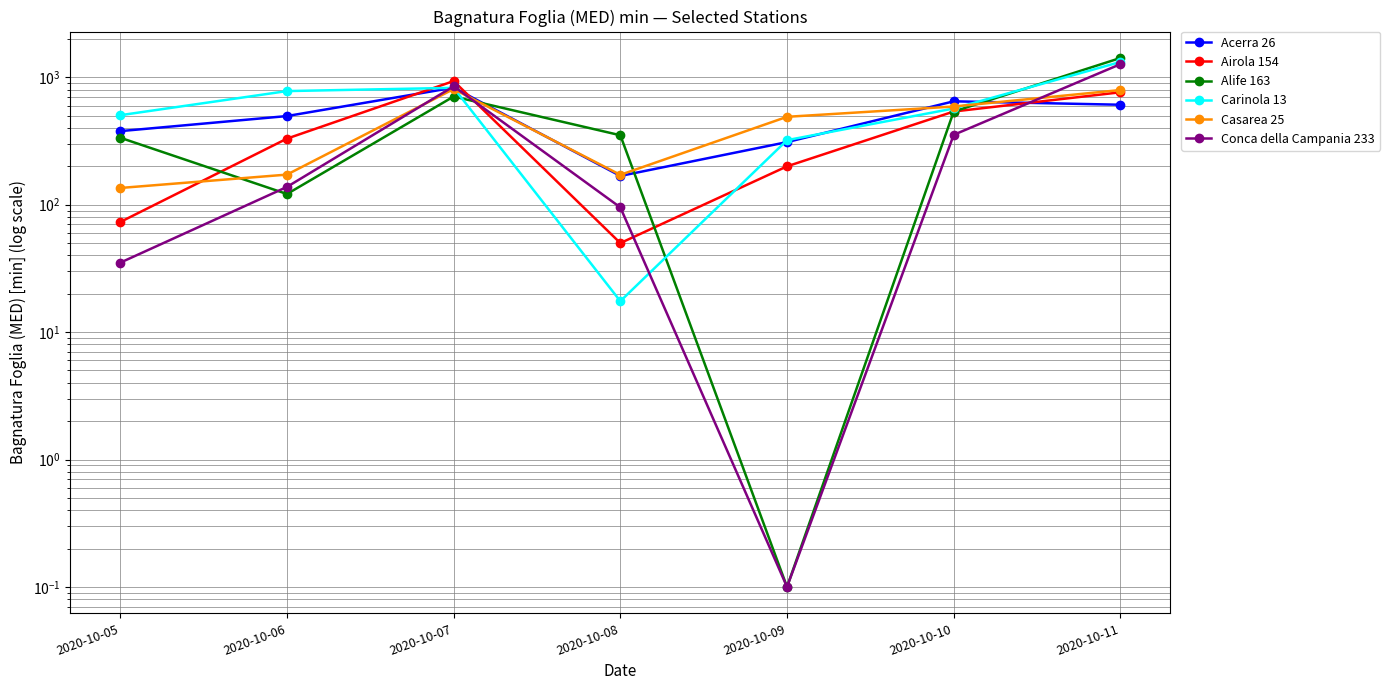

What is the approximate value of Acerra 26 at 2020-10-07?

830.3